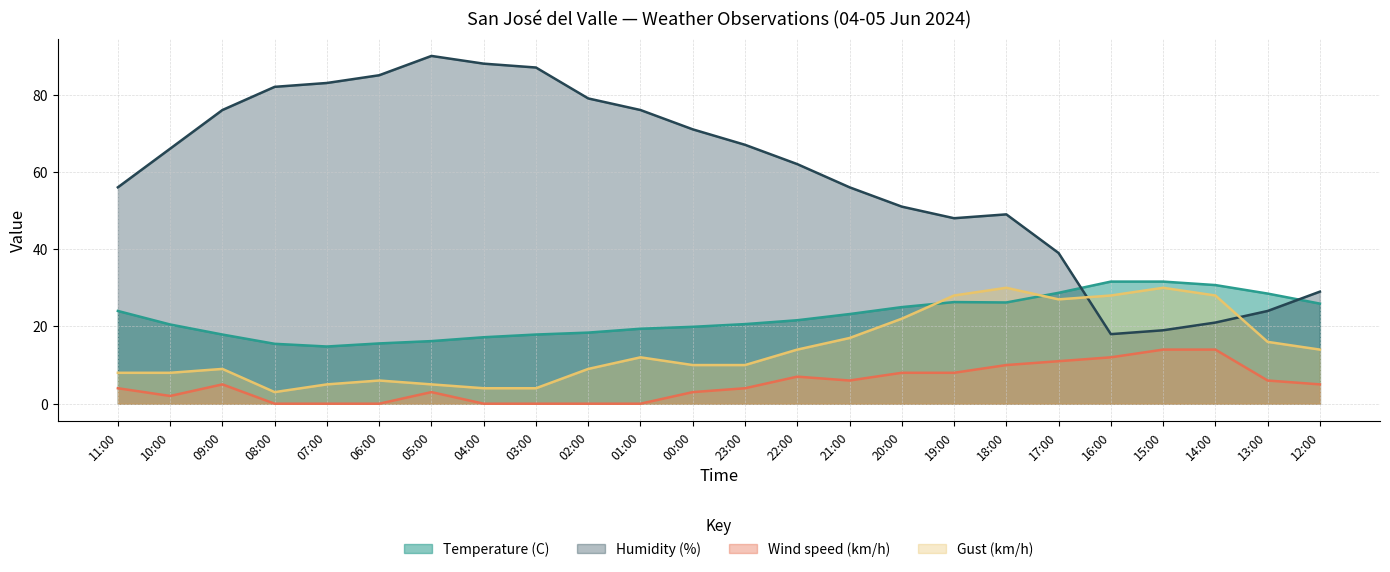

Reading right to left, what are all the values shown in this chart?

Temperature (C): 25.9	28.5	30.7	31.6	31.6	28.7	26.2	26.3	25.0	23.2	21.6	20.6	19.9	19.4	18.4	17.9	17.2	16.2	15.6	14.8	15.5	17.9	20.5	24.0
Humidity (%): 29.0	24.0	21.0	19.0	18.0	39.0	49.0	48.0	51.0	56.0	62.0	67.0	71.0	76.0	79.0	87.0	88.0	90.0	85.0	83.0	82.0	76.0	66.0	56.0
Wind speed (km/h): 5.0	6.0	14.0	14.0	12.0	11.0	10.0	8.0	8.0	6.0	7.0	4.0	3.0	0.0	0.0	0.0	0.0	3.0	0.0	0.0	0.0	5.0	2.0	4.0
Gust (km/h): 14.0	16.0	28.0	30.0	28.0	27.0	30.0	28.0	22.0	17.0	14.0	10.0	10.0	12.0	9.0	4.0	4.0	5.0	6.0	5.0	3.0	9.0	8.0	8.0